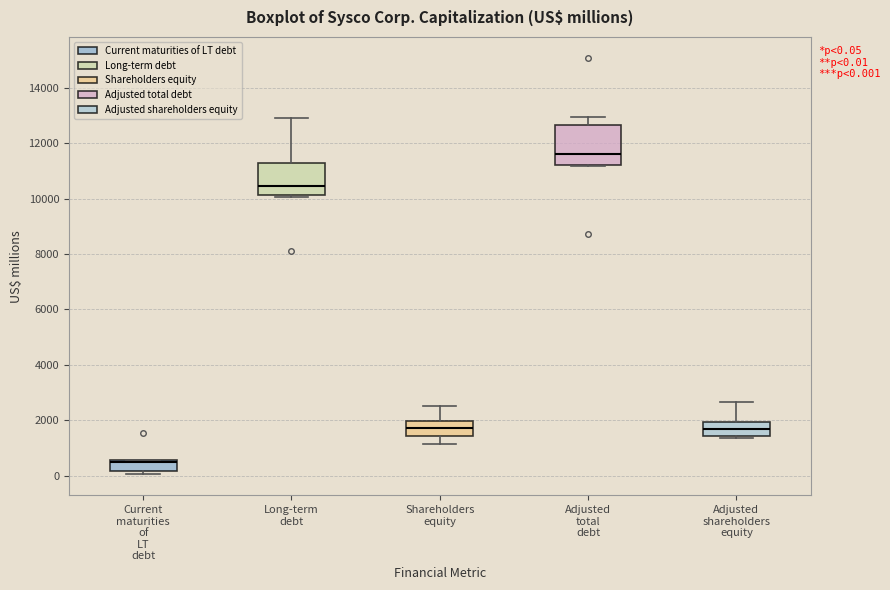

Which box has the lowest median line?

Current maturities of LT debt